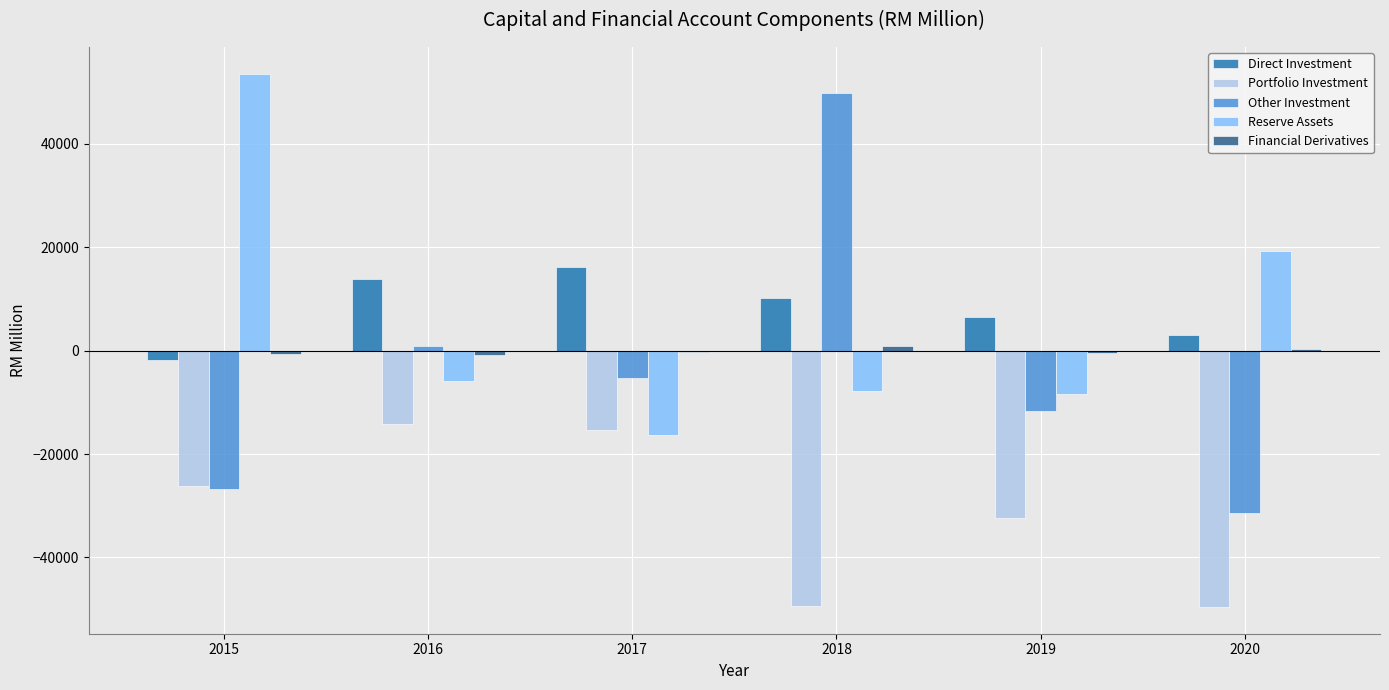

Is the value of Portfolio Investment at 2017 greater than the value of Reserve Assets at 2019?

No